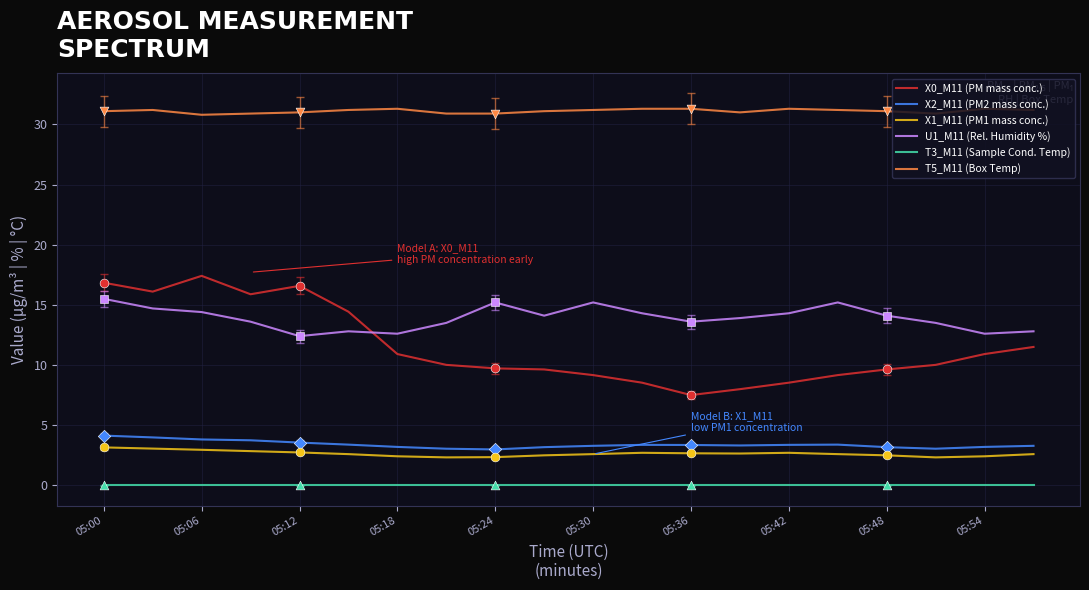

Which series has the widest spread of values?

X0_M11 (PM mass conc.)